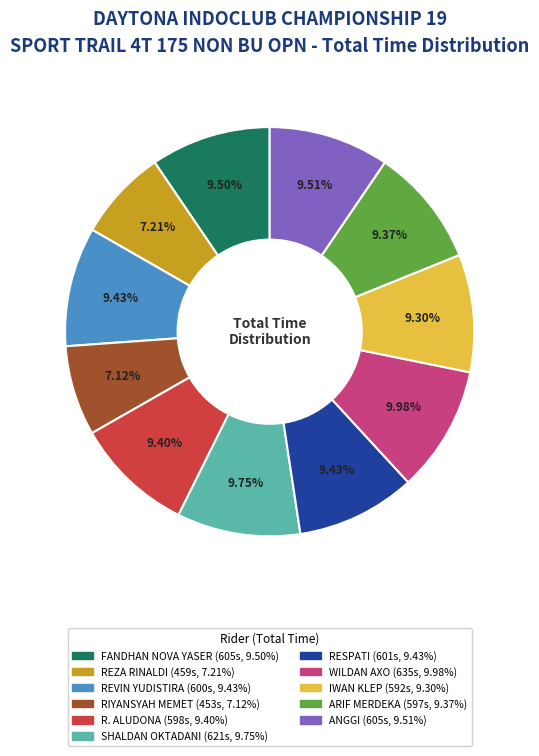

Is it true that IWAN KLEP is 1% of the pie?

False